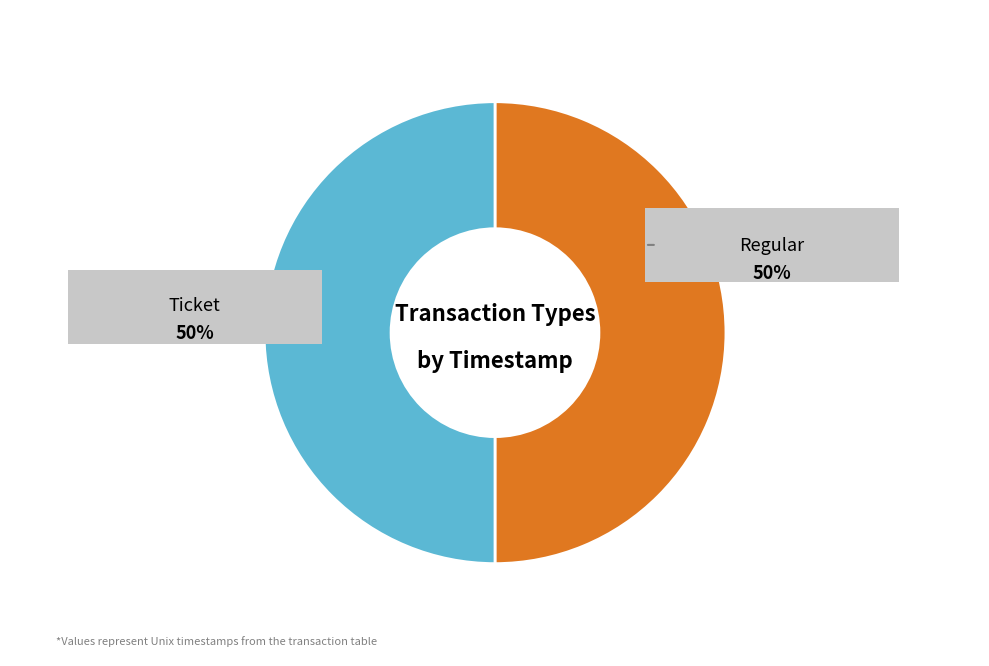

Rank the categories by value from lowest to highest.

Regular, Ticket